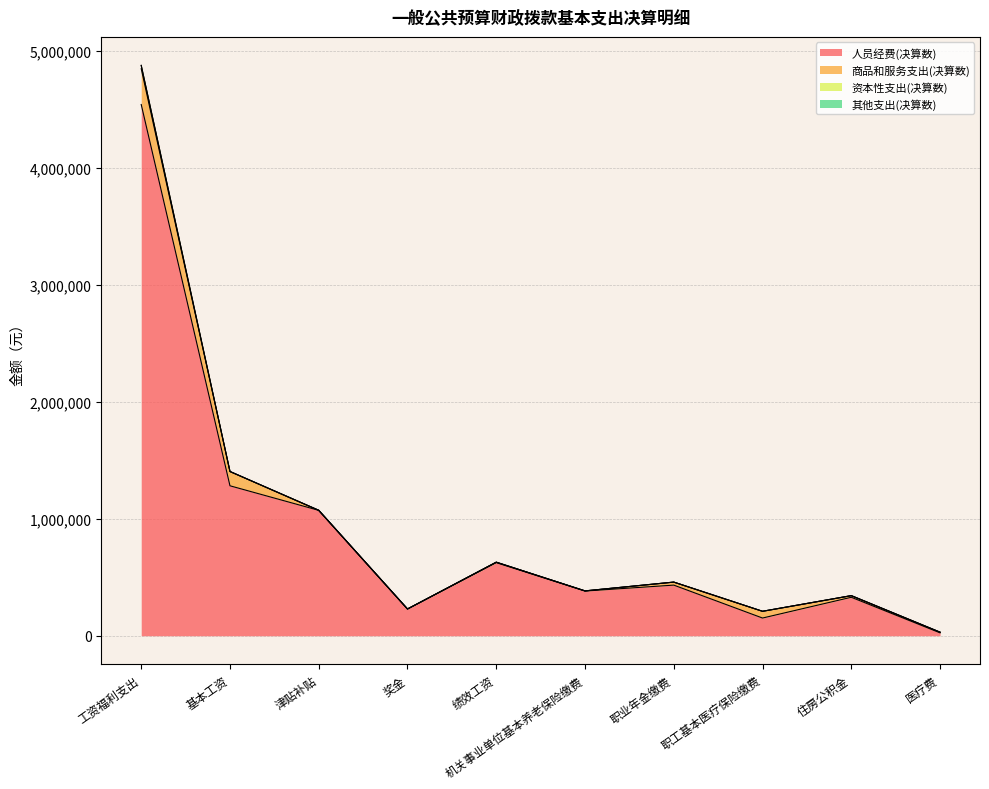

What is the sum of all 资本性支出(决算数) values?

28298.0